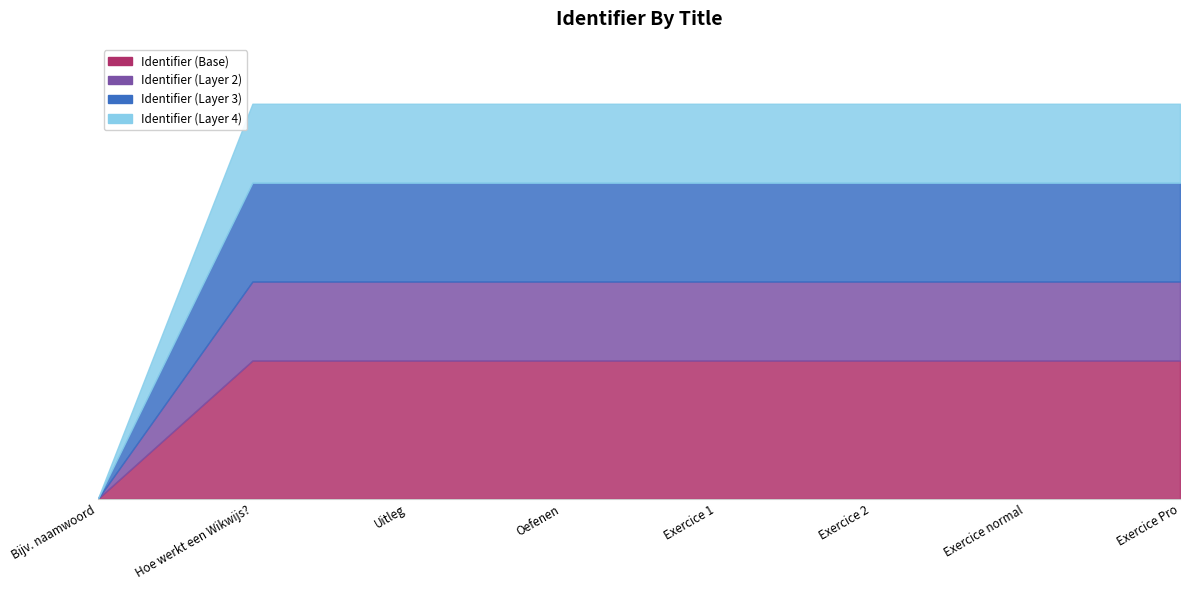

What is the maximum value shown in the chart?

2576964.6